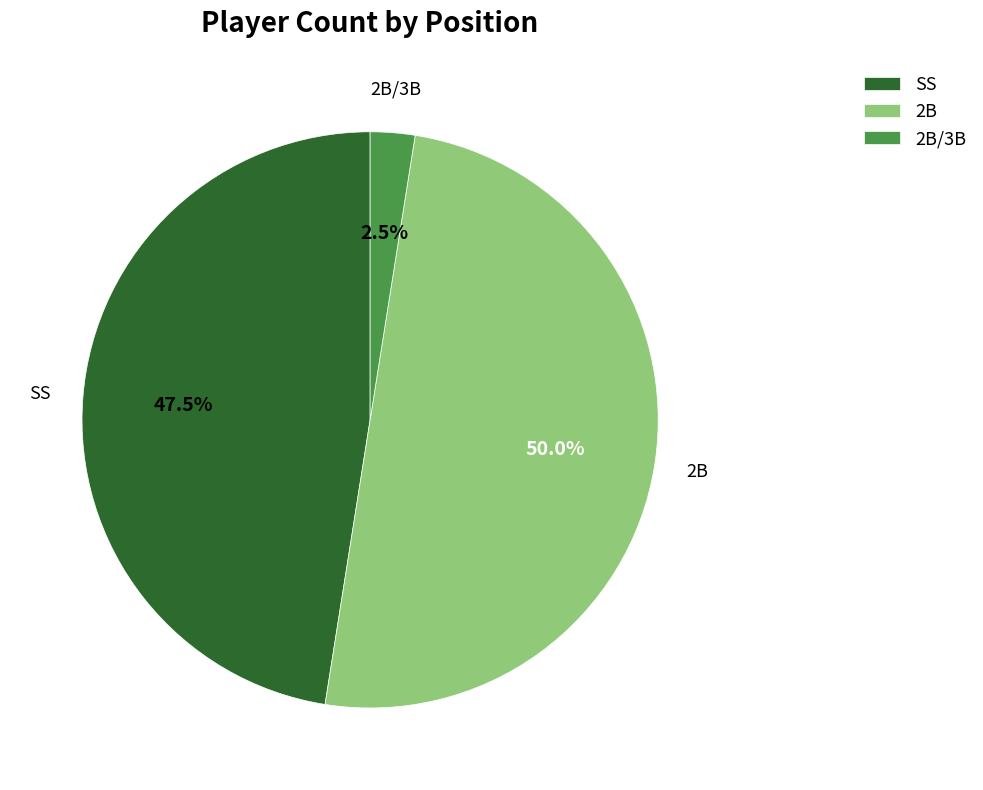

What is the ratio of the value at SS to the value at 2B/3B?

19.0